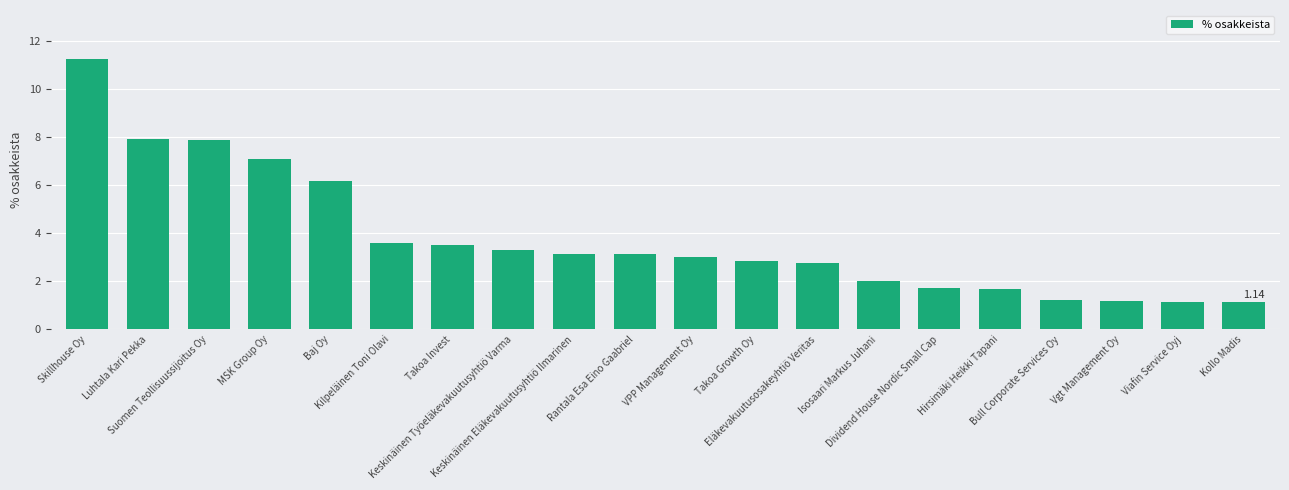

Are the bars horizontal?

No